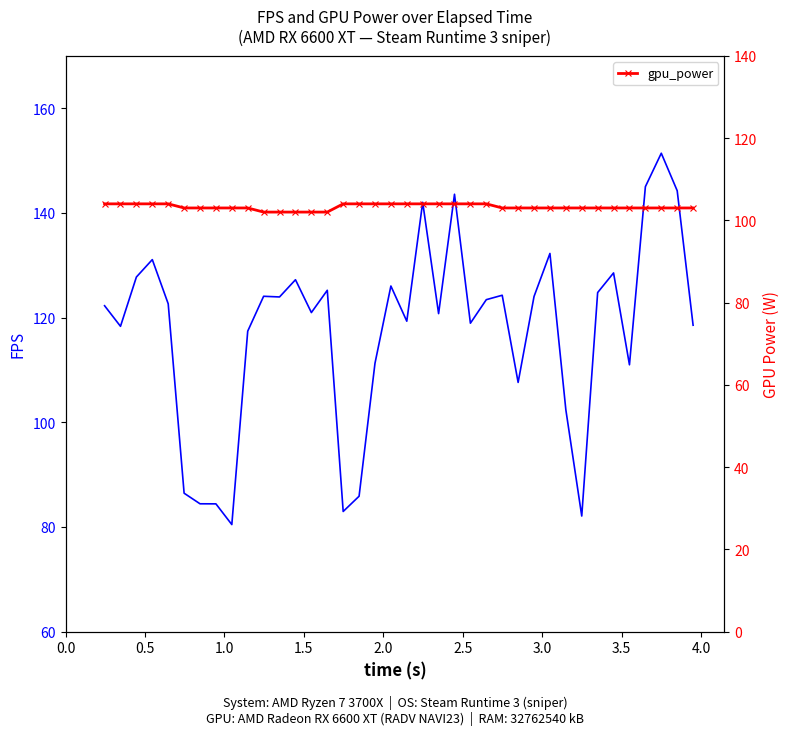

How many lines are shown in the chart?

2